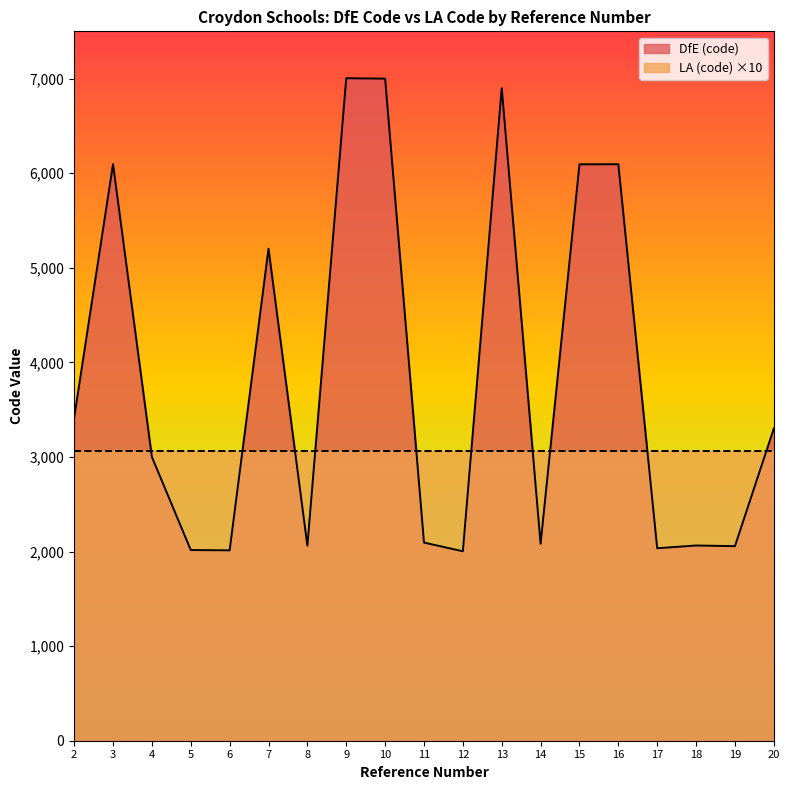

At which category does the chart reach its minimum across all series?

12